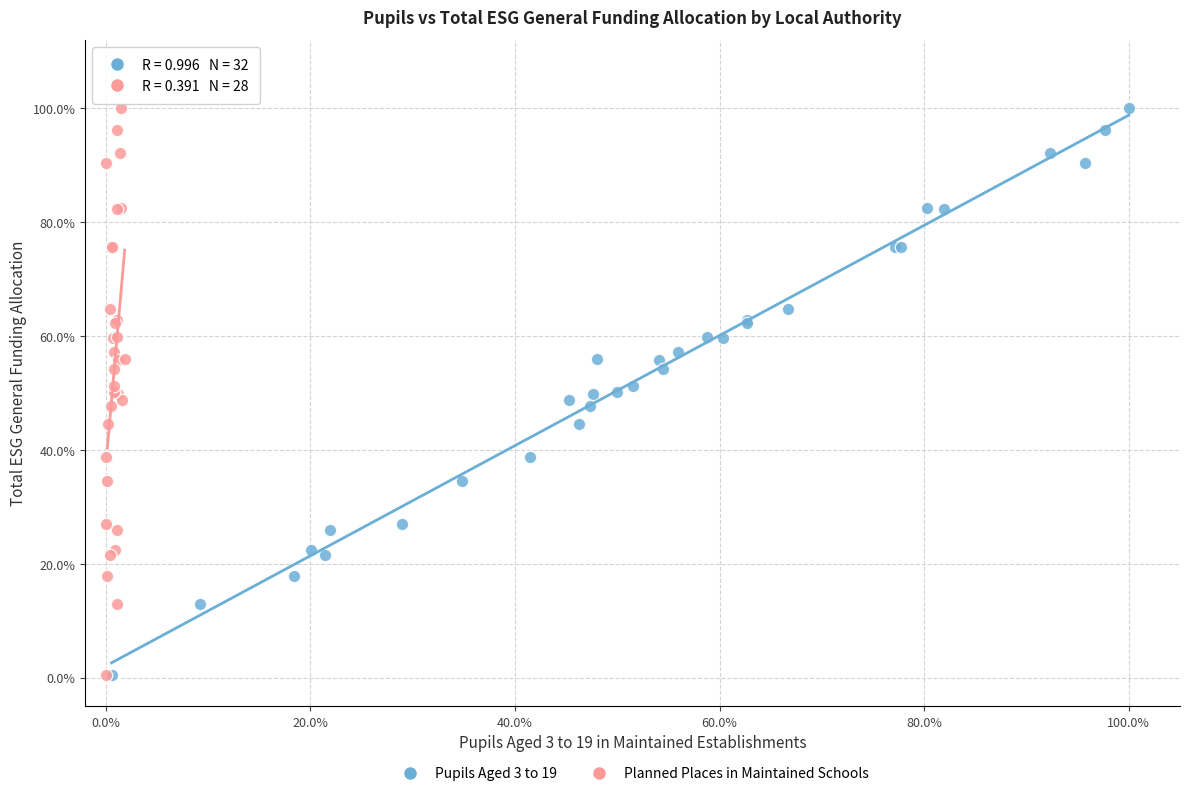

What are all the series names shown in the legend?

Pupils Aged 3 to 19, Planned Places in Maintained Schools